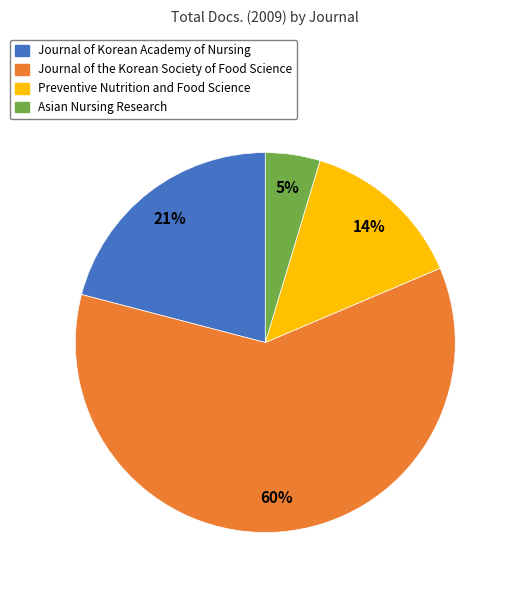

Is the sum of Preventive Nutrition and Food Science and Journal of the Korean Society of Food Science greater than half?

Yes